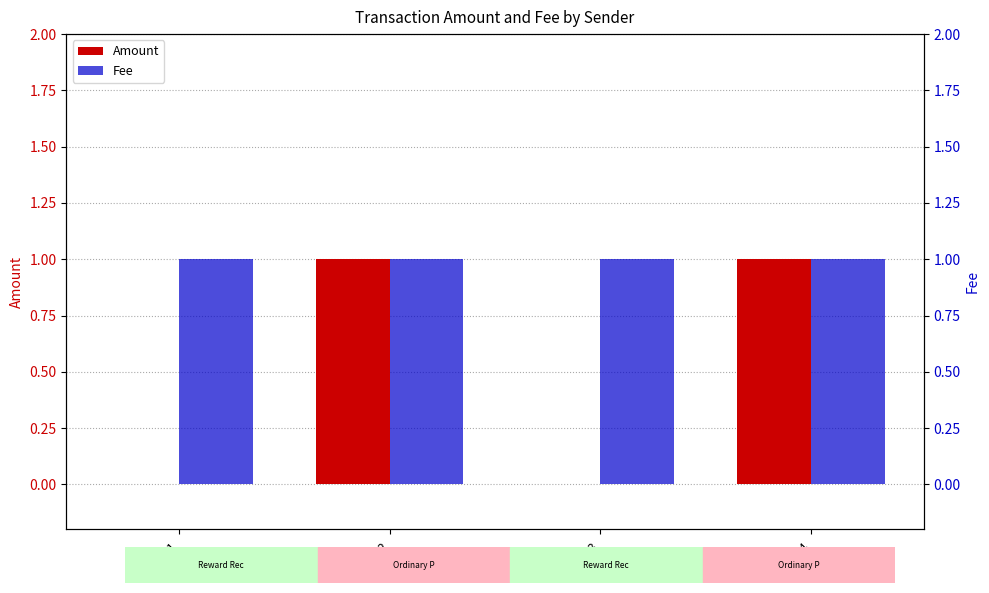

What is the difference between the maximum and minimum values in the Amount series?

1